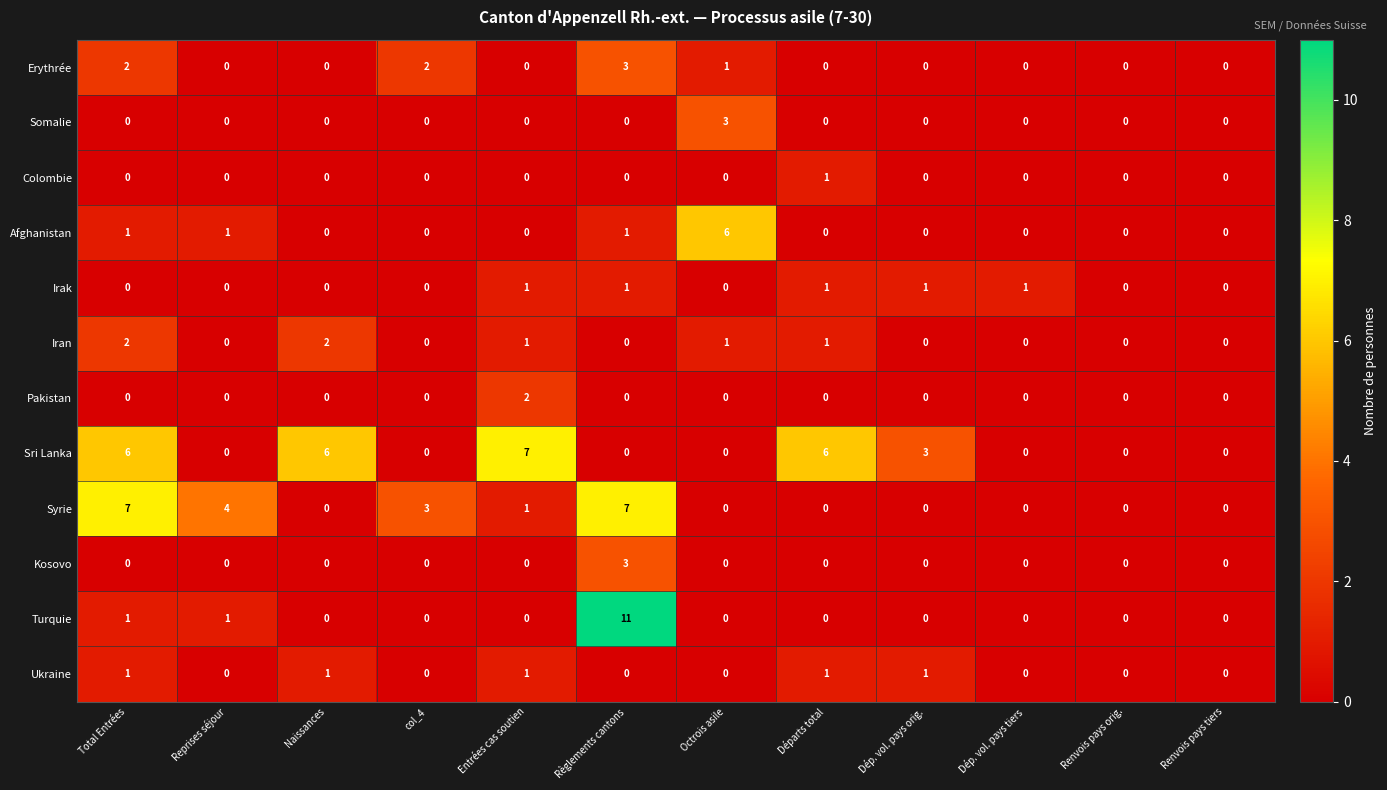

What is the sum of all Ukraine values?

5